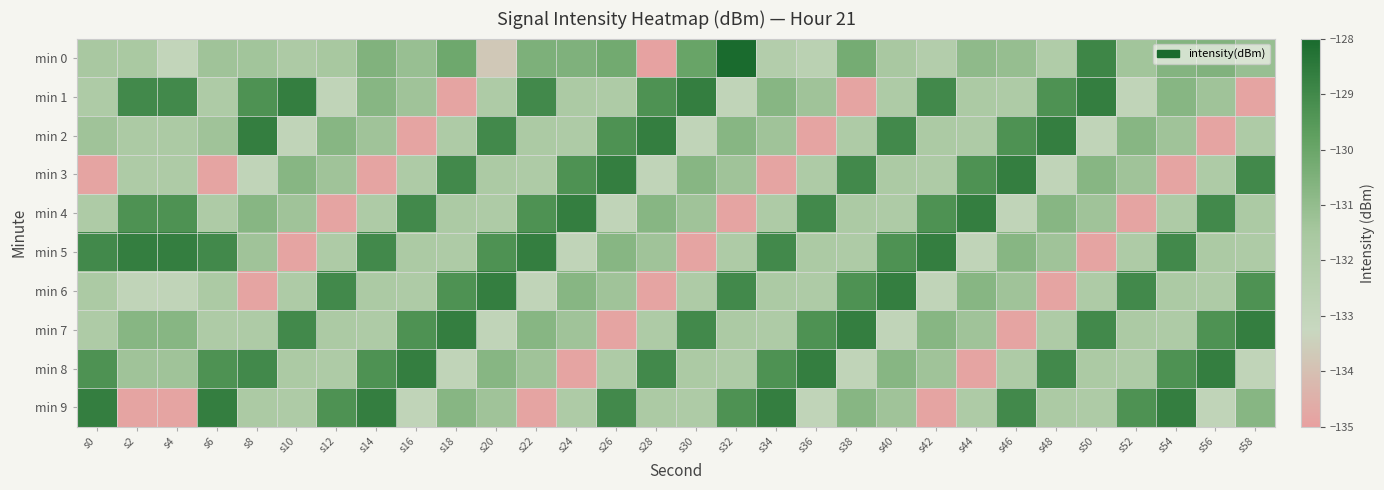

Between s26 and s2, which is larger?

s26